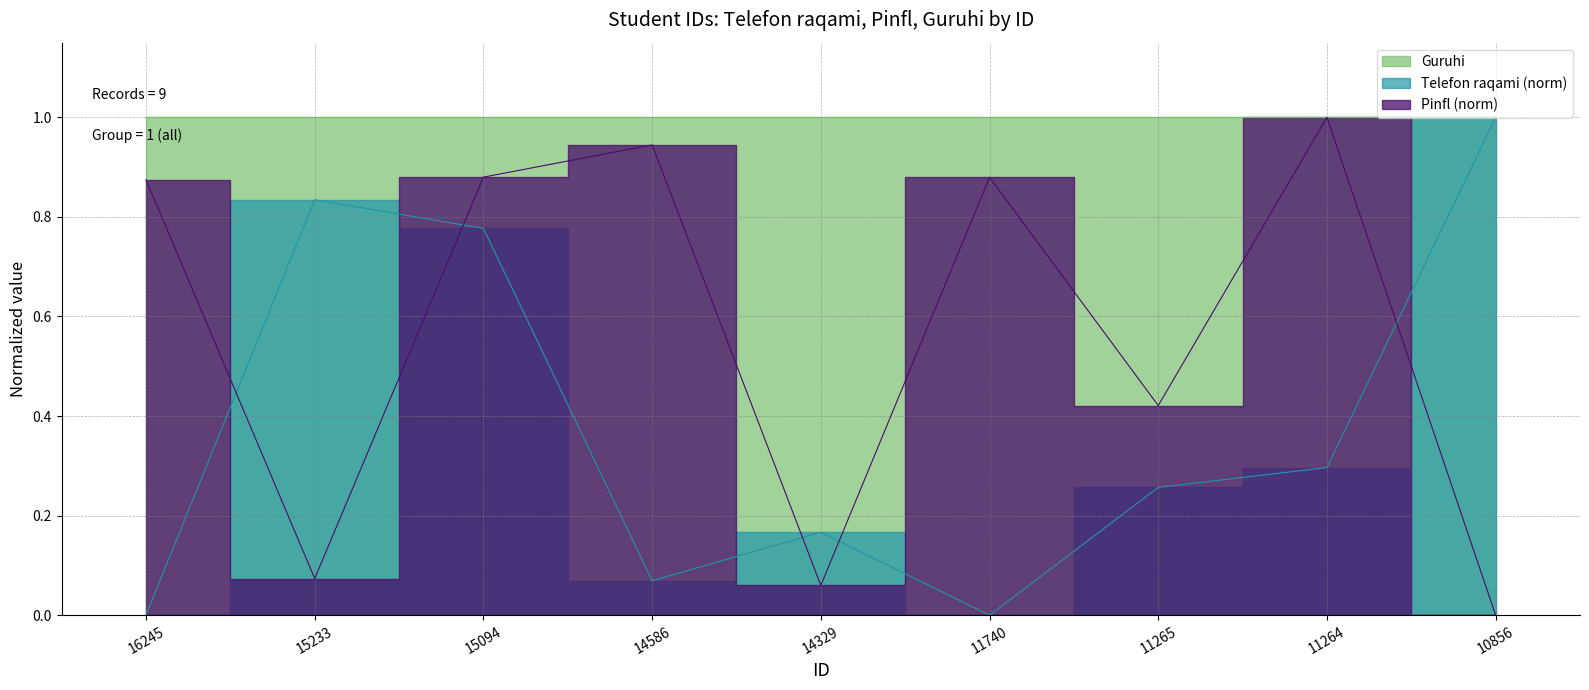

How many intersections are there between Pinfl and Telefon raqami?

5